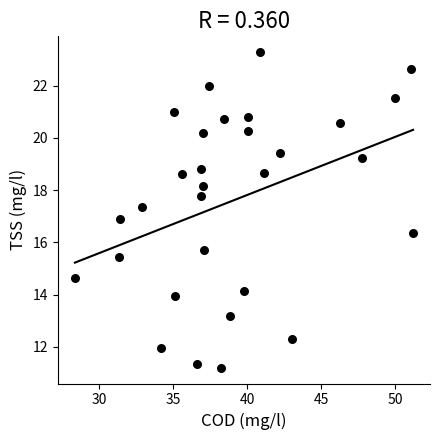

What is the range of X values (max minus min)?

22.8